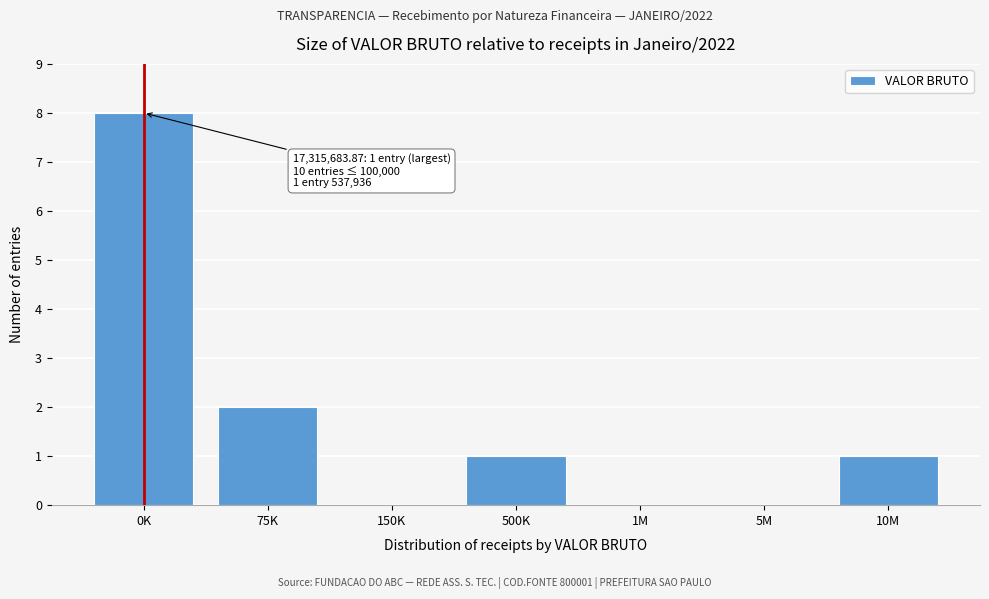

Reading left to right, what are all the values shown in this chart?

0K=8	75K=2	150K=0	500K=1	1M=0	5M=0	10M=1